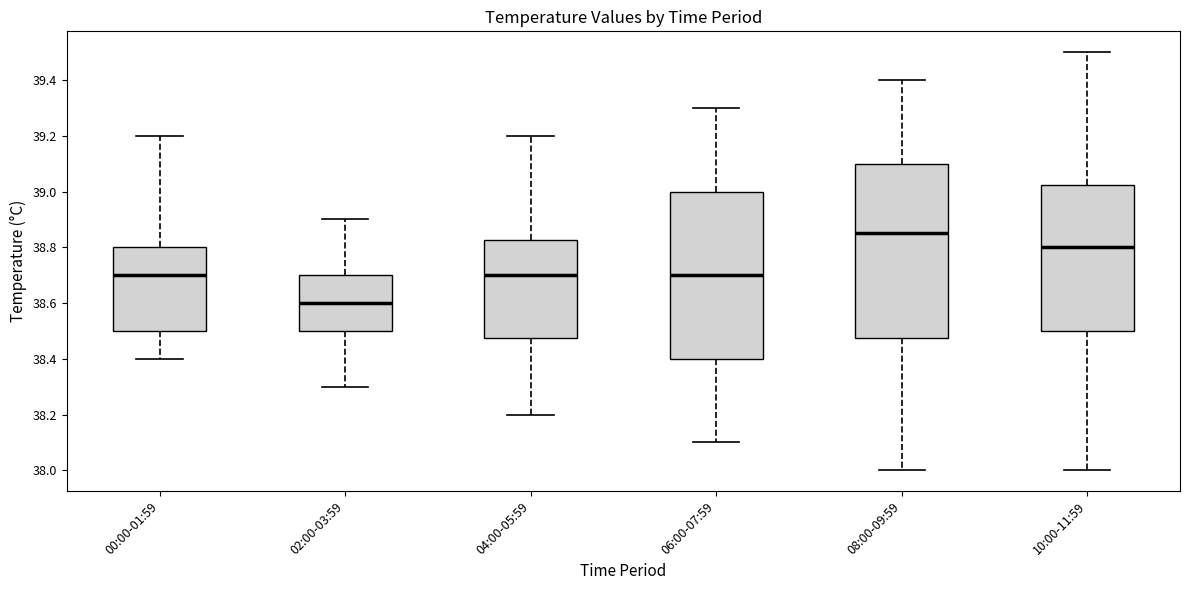

Which box has the highest median line?

08:00-09:59